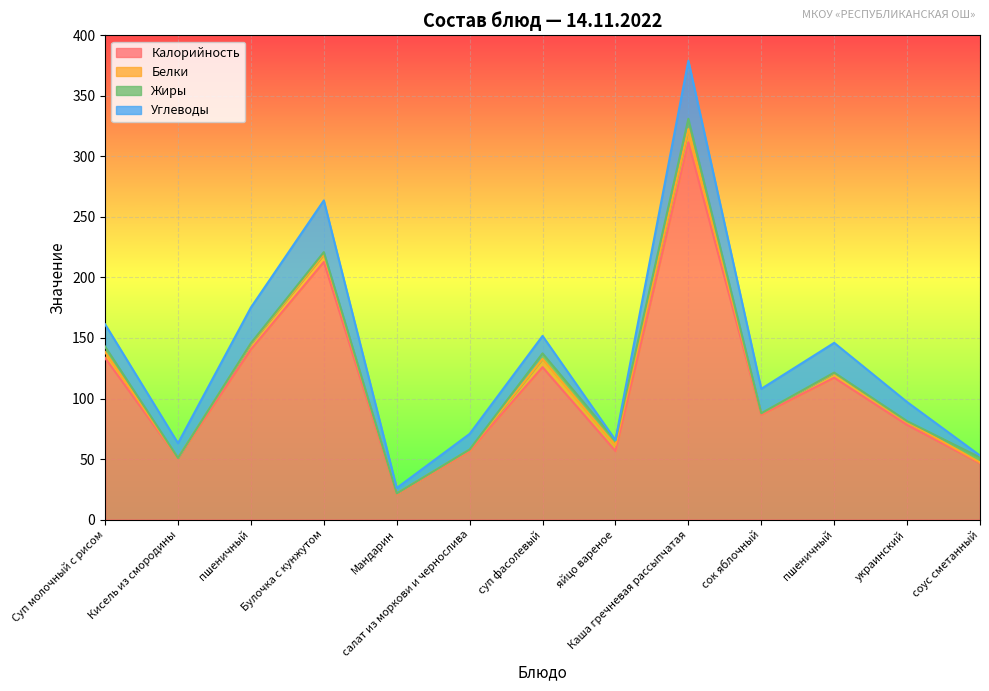

List the labels in order of Белки value, smallest first.

Кисель из смородины, Мандарин, соус сметанный, салат из моркови и чернослива, сок яблочный, украинский, пшеничный, пшеничный, яйцо вареное, Суп молочный с рисом, Булочка с кунжутом, суп фасолевый, Каша гречневая рассыпчатая